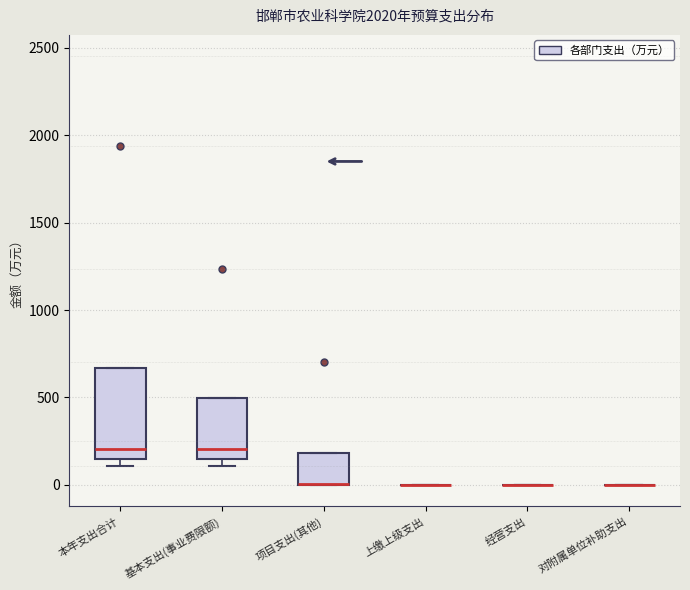

Where is the upper edge of the box for 项目支出(其他) on the y-axis? The values are not printed on the chart, so give them approximately, as read against the axis.

200